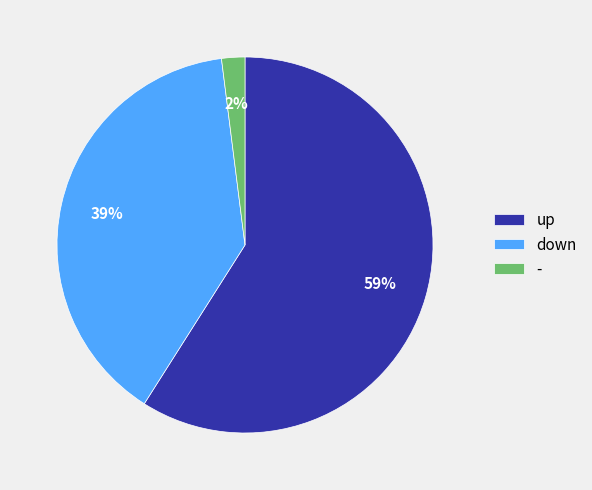

What percentage is the - slice, to the nearest percent?

2%